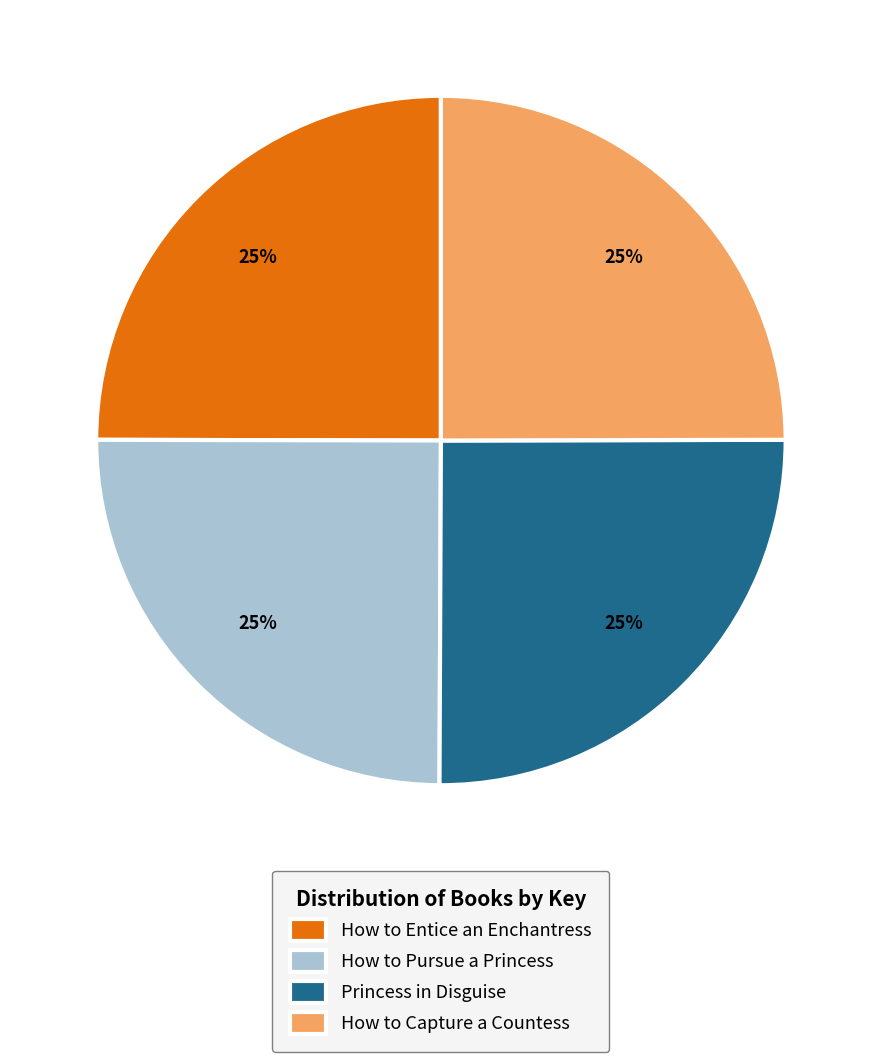

To the nearest percent, what percentage of the pie is How to Entice an Enchantress?

25%